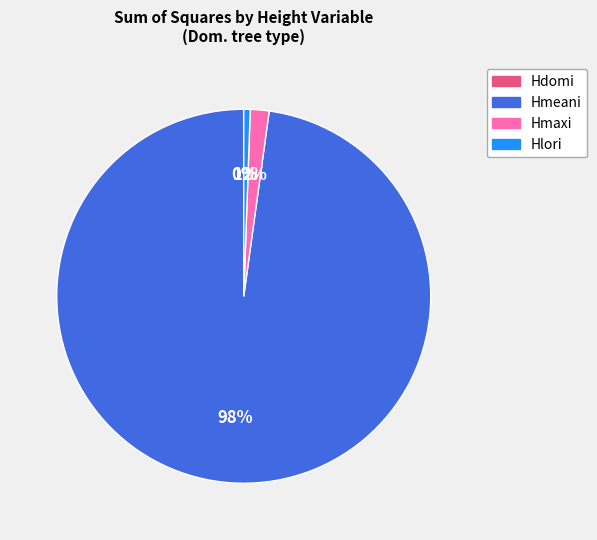

Between Hmeani and Hmaxi, which is larger?

Hmeani